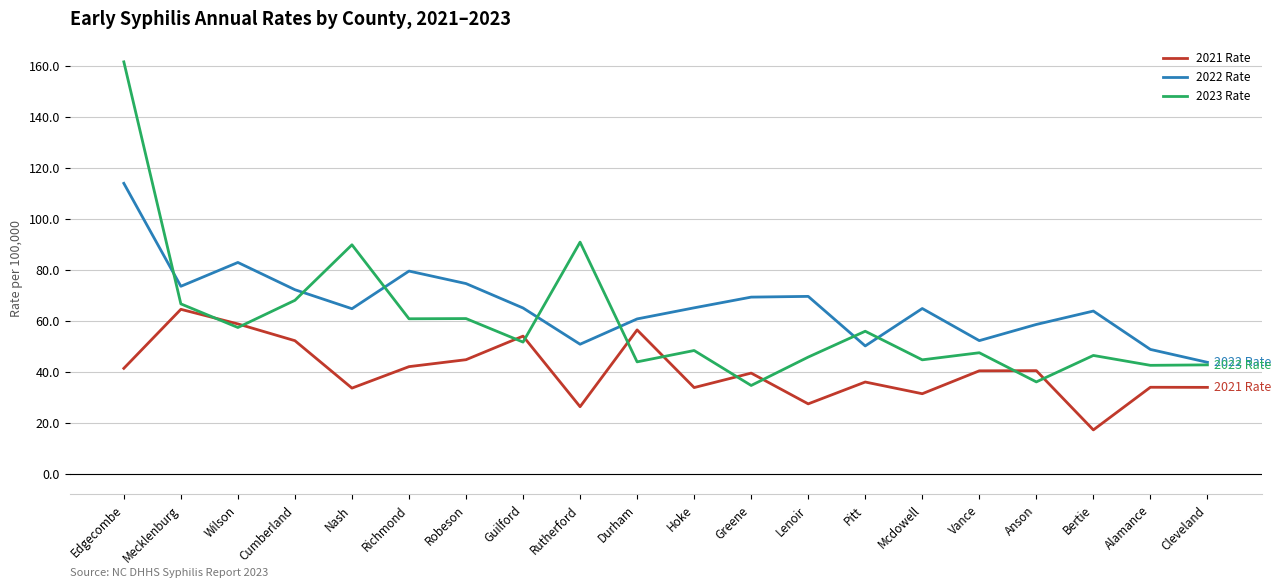

The 2023 Rate series shows 42.5 at Alamance. True or false?

True